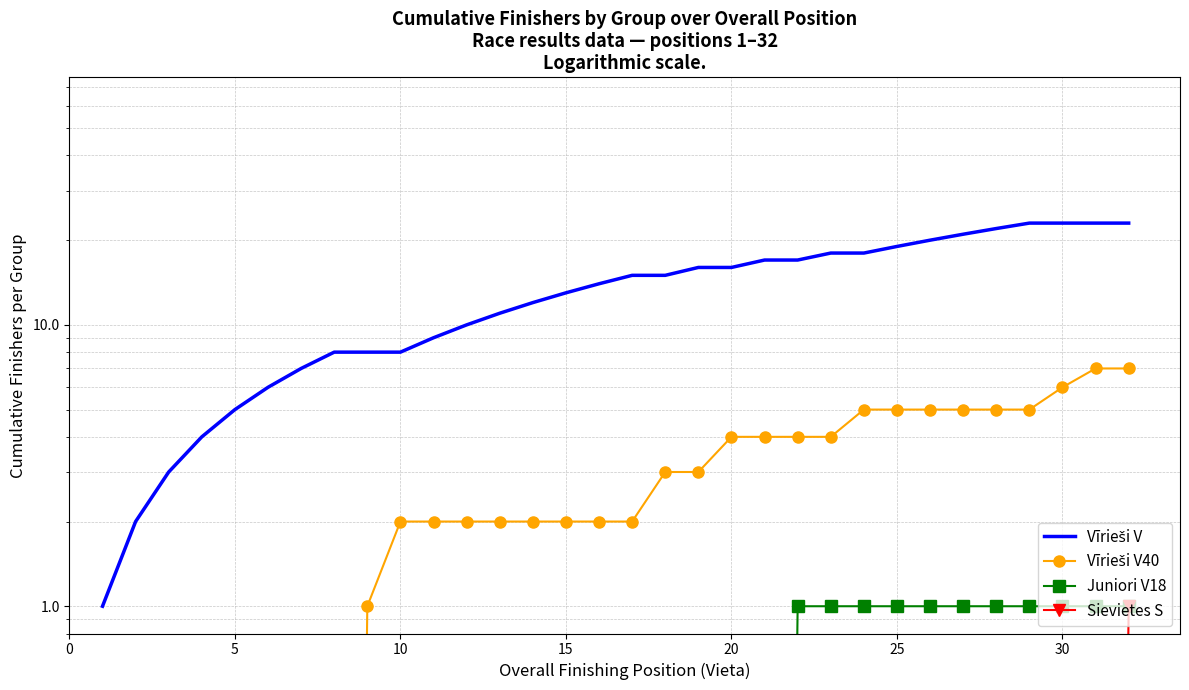

How many data points in Vīrieši V40 are above 2?

15